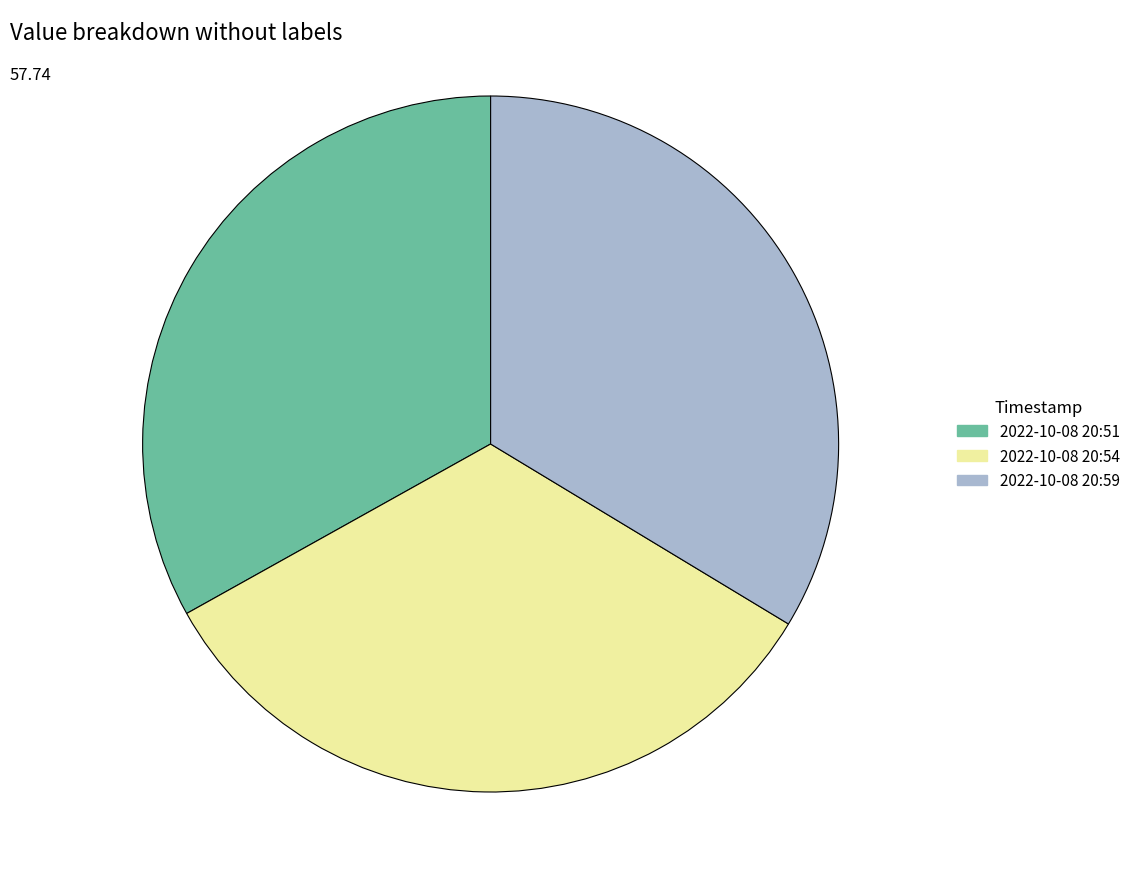

Is there any slice that represents more than half of the pie?

No